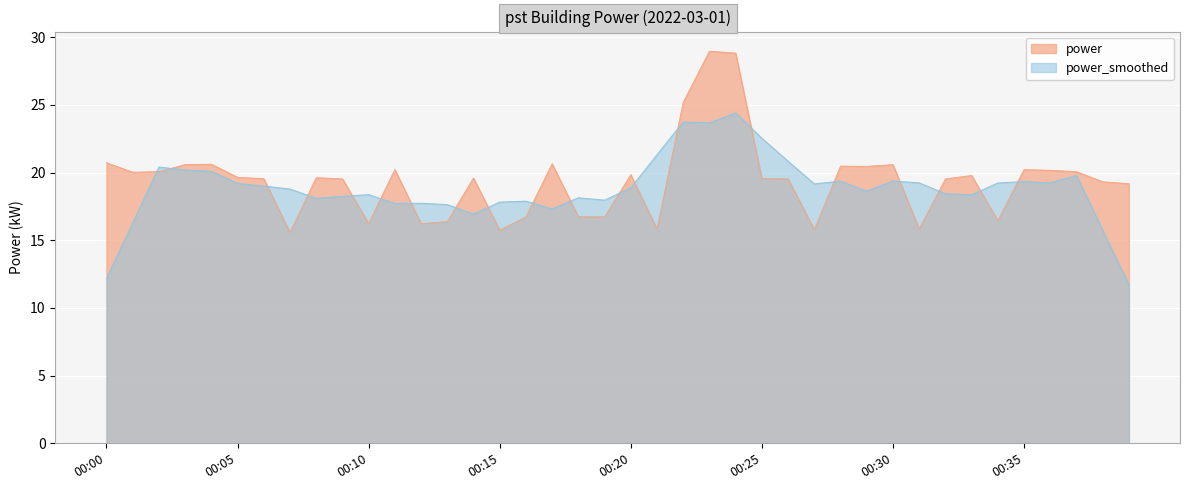

What is the minimum value shown in the chart?

11.7